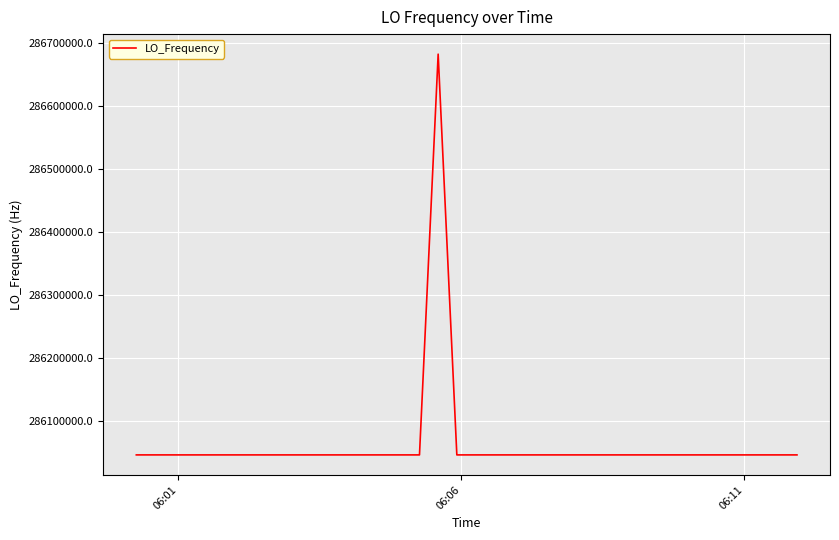

How many lines are shown in the chart?

1